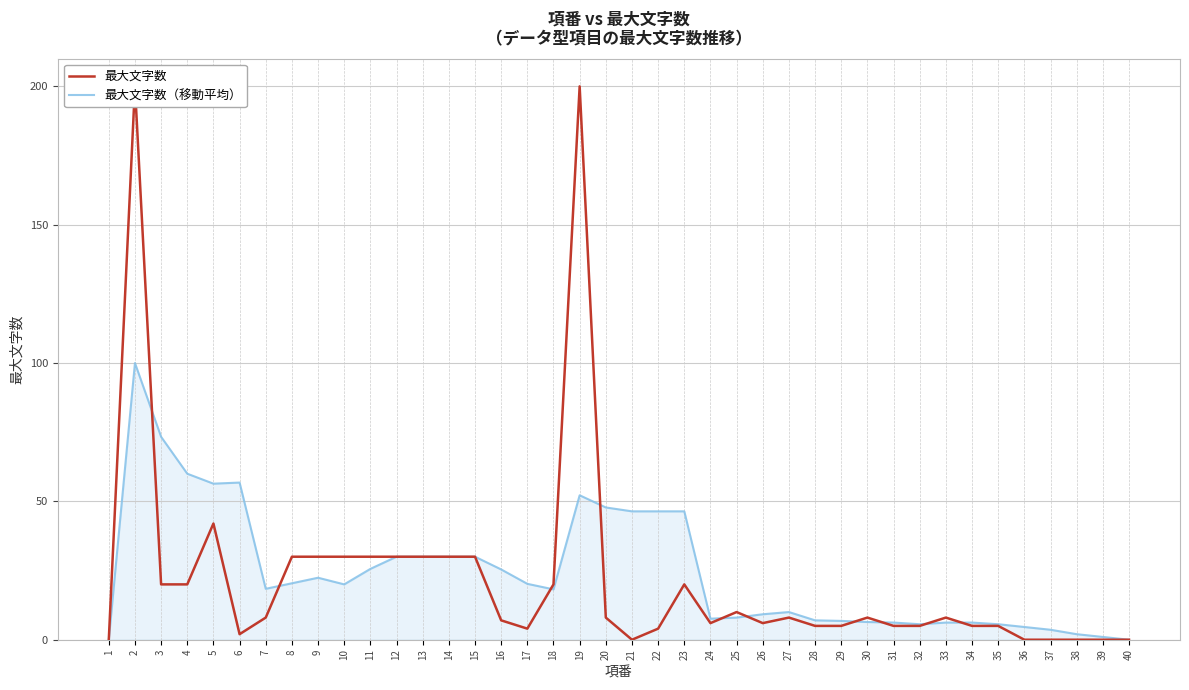

The value of 最大文字数 at 10 is 43.4. True or false?

False